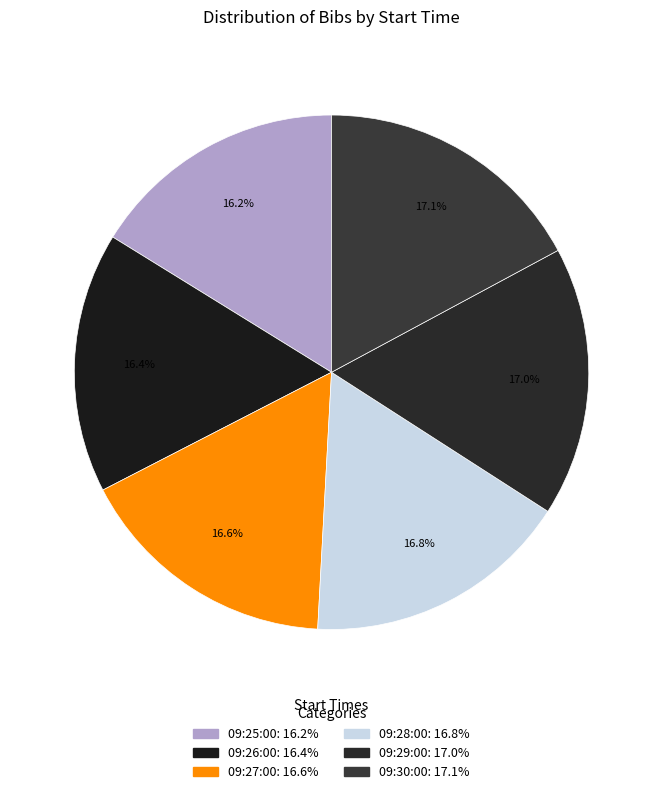

Is there any slice that represents more than half of the pie?

No